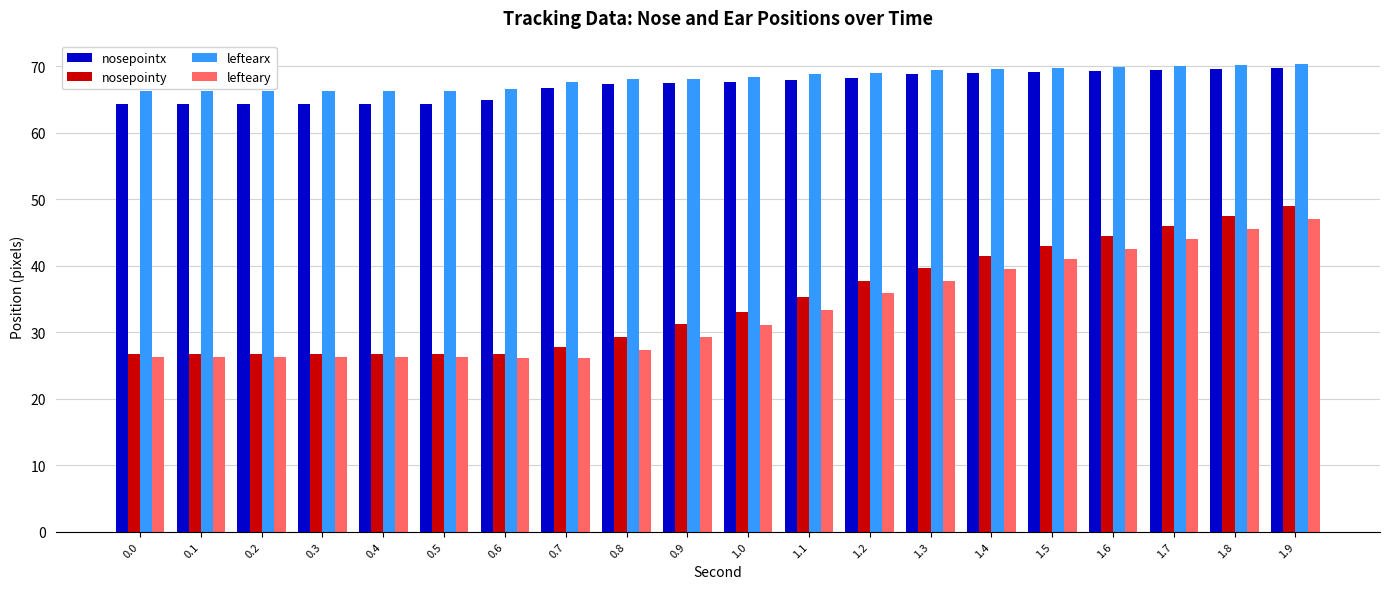

Which category has the highest value in the lefteary series?

1.9